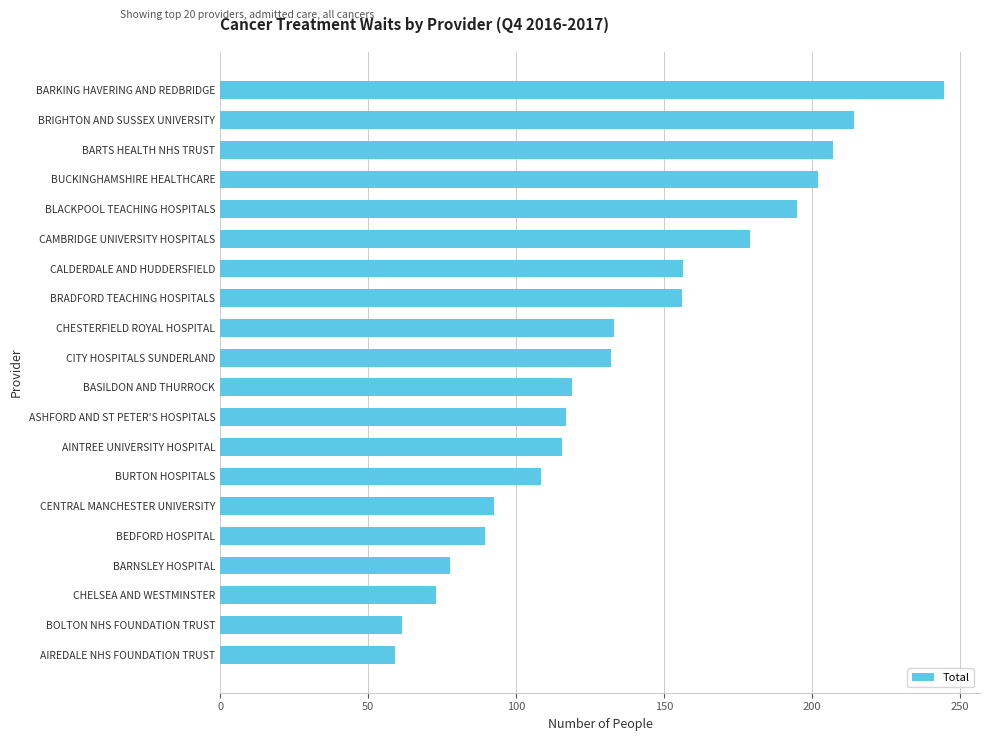

True or false: the data shows 179.0 at CAMBRIDGE UNIVERSITY HOSPITALS.

True